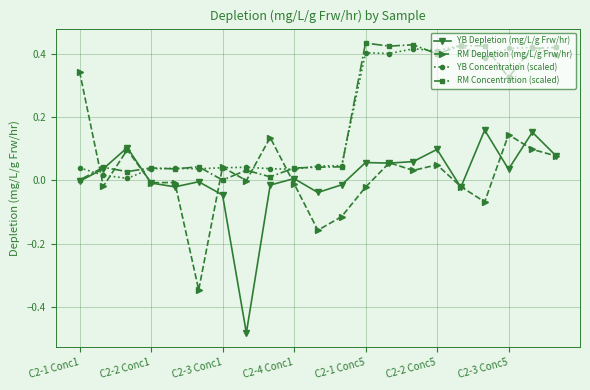

After their last crossing, which series has the higher values: YB Concentration (scaled) or YB Depletion (mg/L/g Frw/hr)?

YB Concentration (scaled)